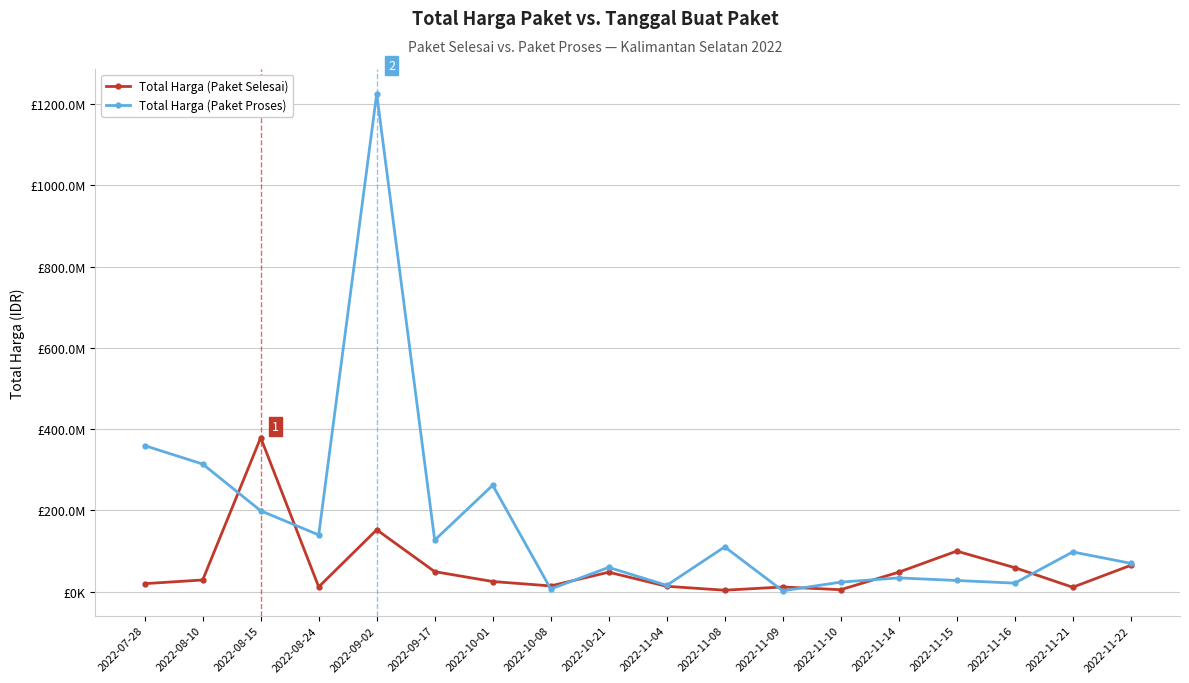

Is this an area chart (filled region under the line)?

No